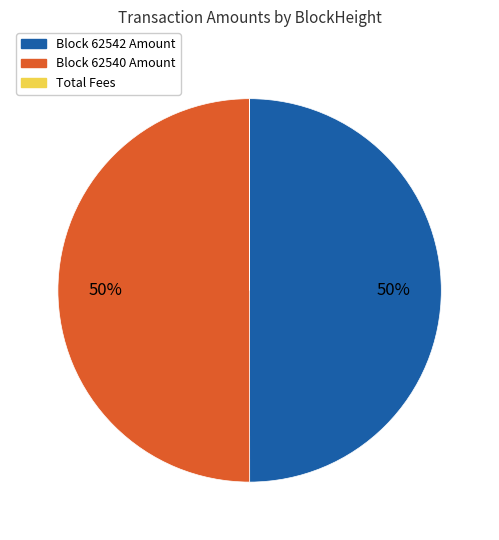

To the nearest percent, what is the average slice percentage?

33%